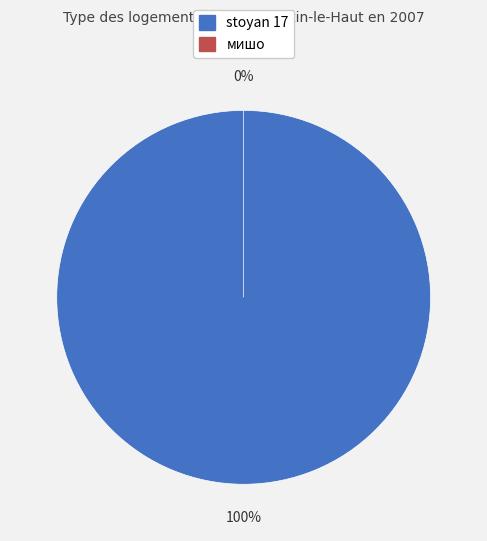

Is it true that 1 is 100% of the pie?

True